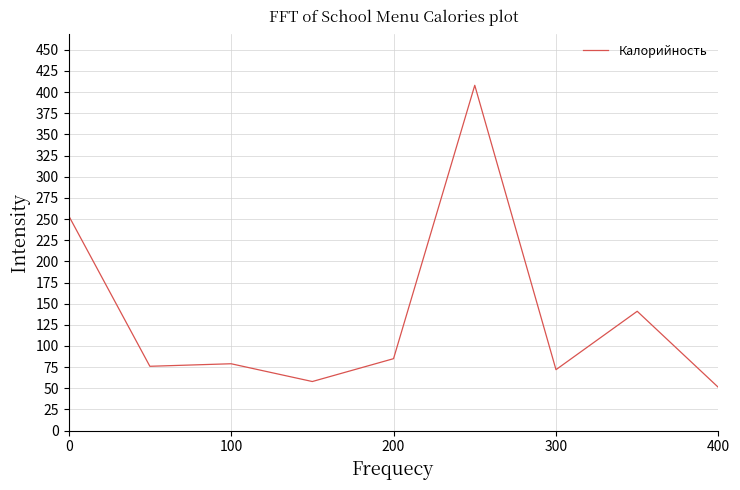

What is the minimum value shown in the chart?

51